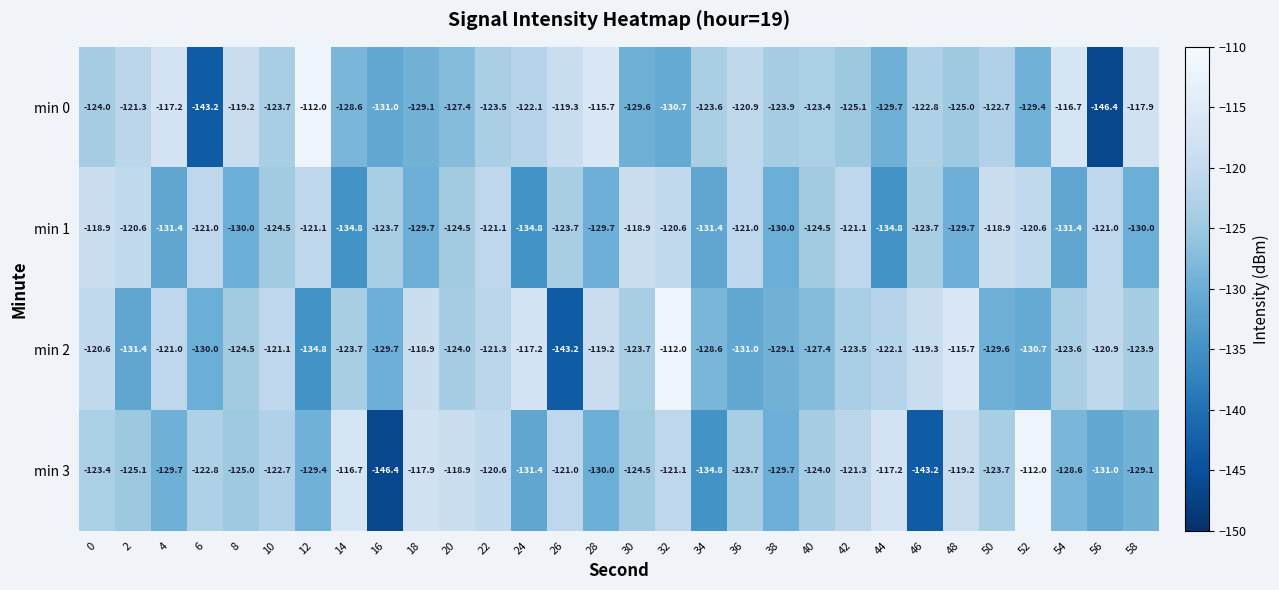

What is the difference between the min 2 values at 30 and 38?

5.4